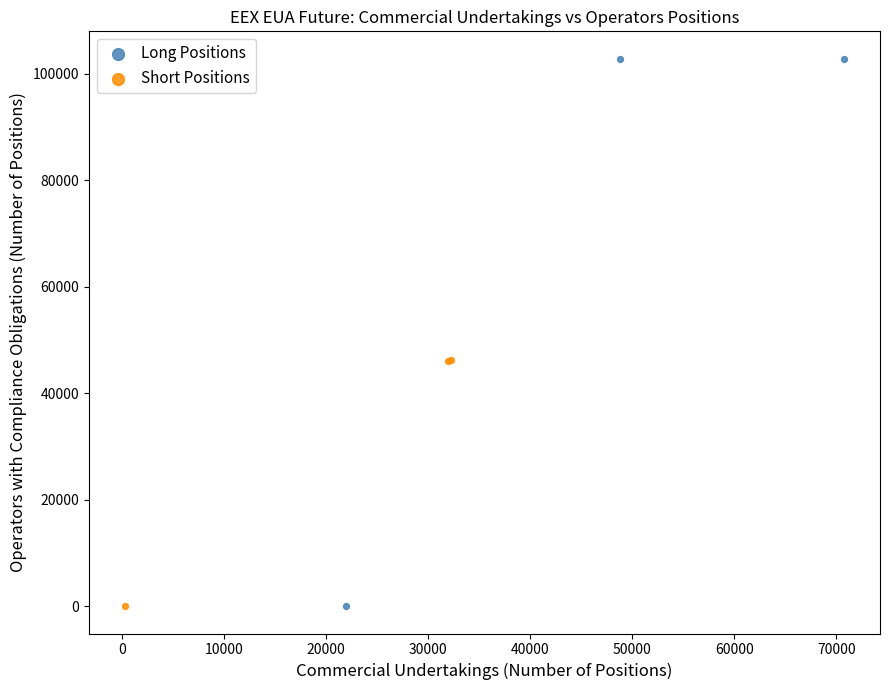

Which series has the widest spread of Y values?

Long Positions